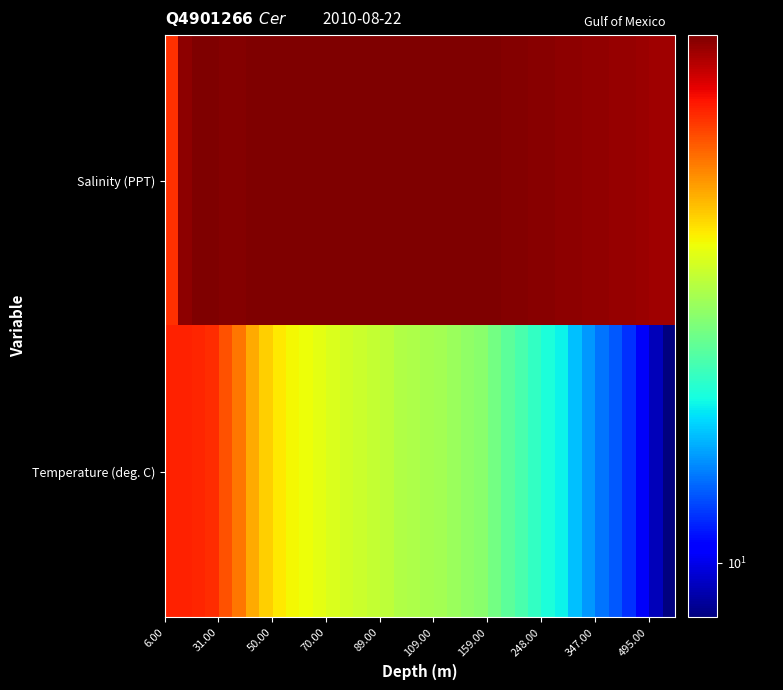

Which series has the largest range (max minus min)?

Temperature (deg. C)